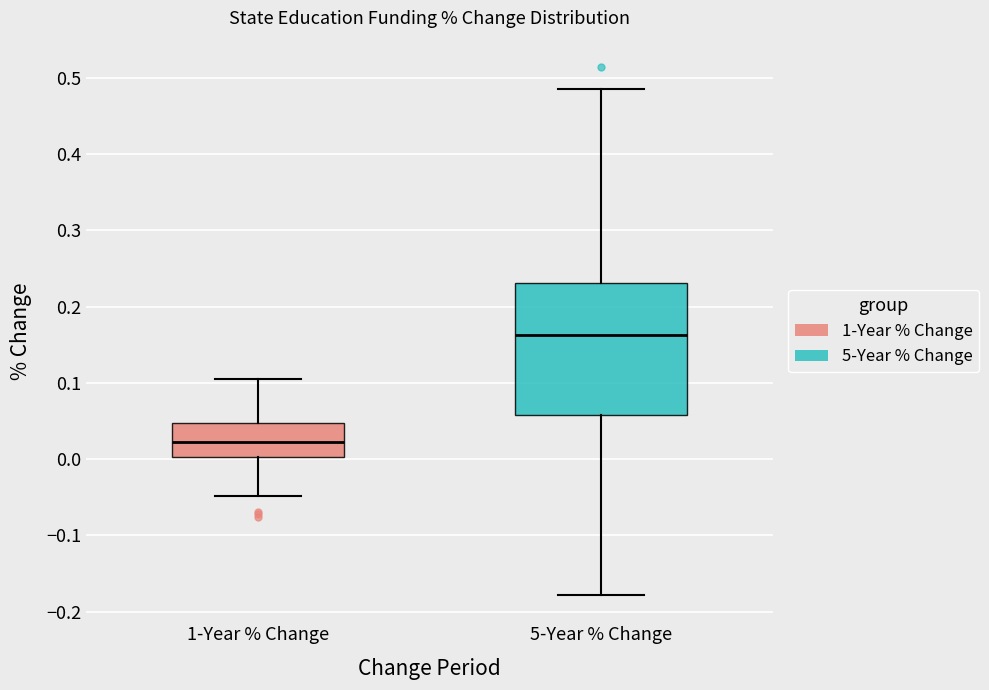

Reading left to right, read every box against the y-axis: the position of its median line, the range the box covers, and the ends of its whiskers. The values are not printed on the chart, so give them approximately, as read against the axis.

1-Year % Change: median 0.02, box 0.00 to 0.05, whiskers -0.05 to 0.11
5-Year % Change: median 0.16, box 0.06 to 0.23, whiskers -0.18 to 0.48